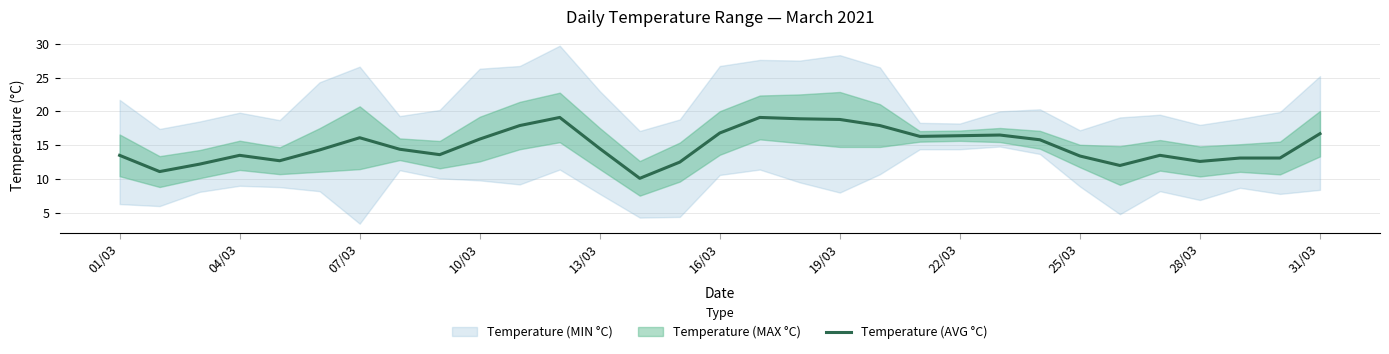

The value of Temperature (AVG °C) at 28/03 is 12.6. True or false?

True